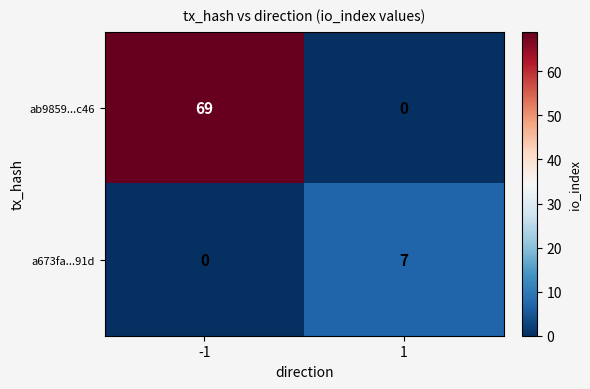

What is the difference between the ab9859...c46 values at 1 and -1?

69